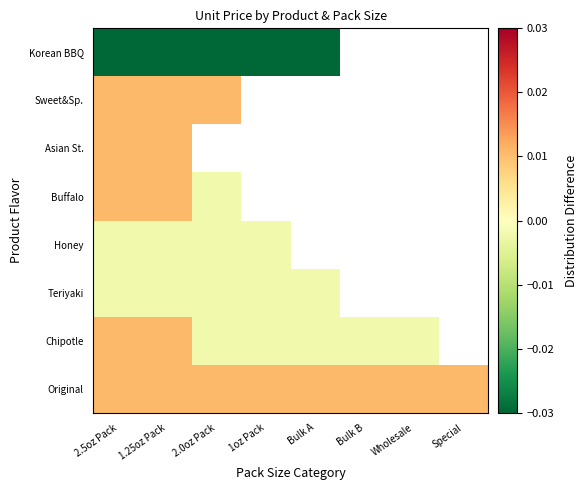

At how many categories does at least one series exceed 0?

8